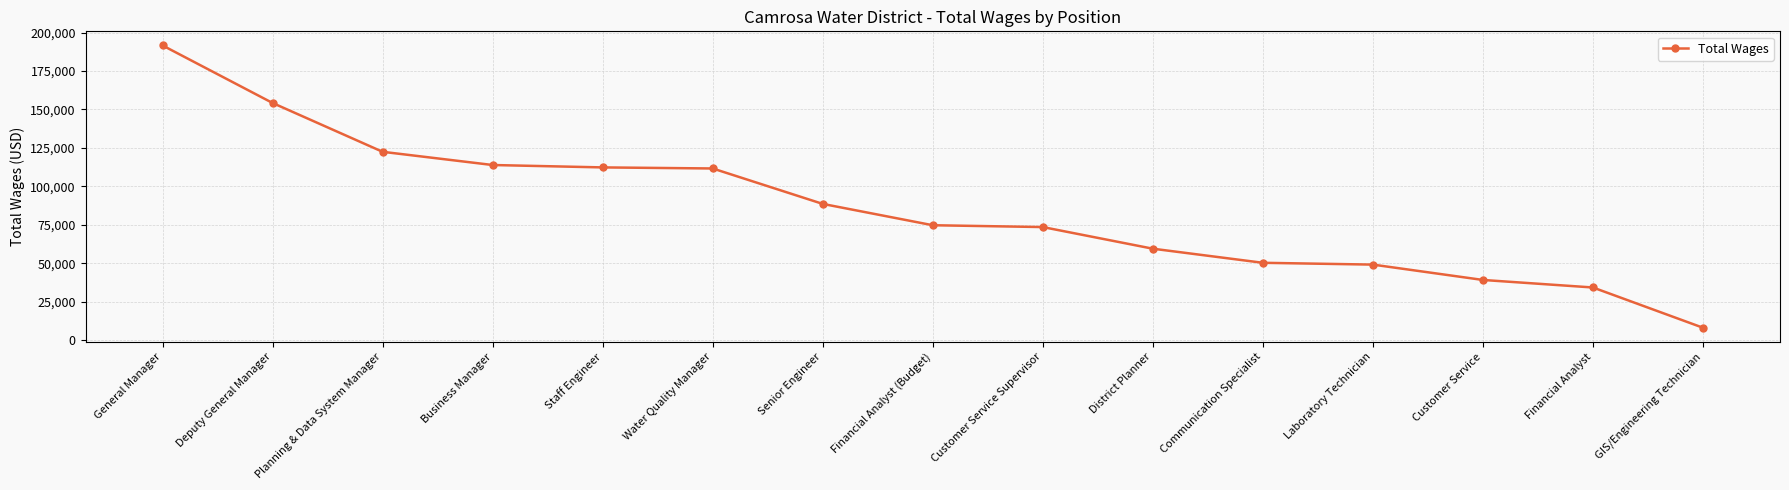

The chart shows a value of 170900 at Water Quality Manager. True or false?

False